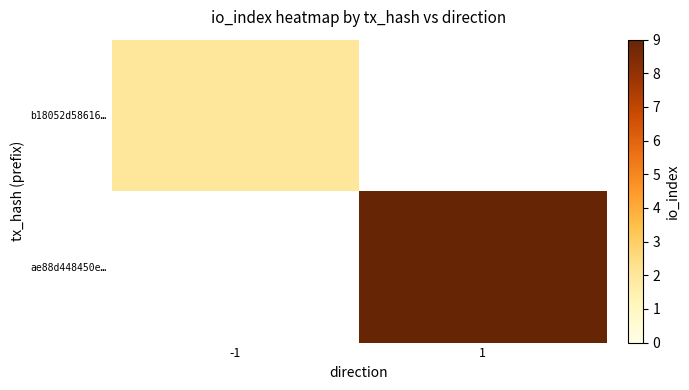

Between -1 and 1, which series saw the biggest shift?

ae88d448450e…